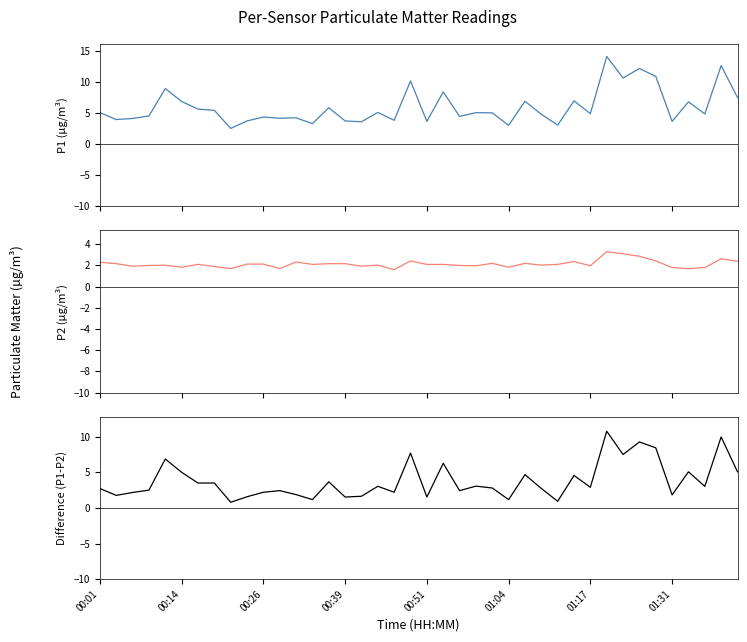

Does the chart display data point markers on the line(s)?

No